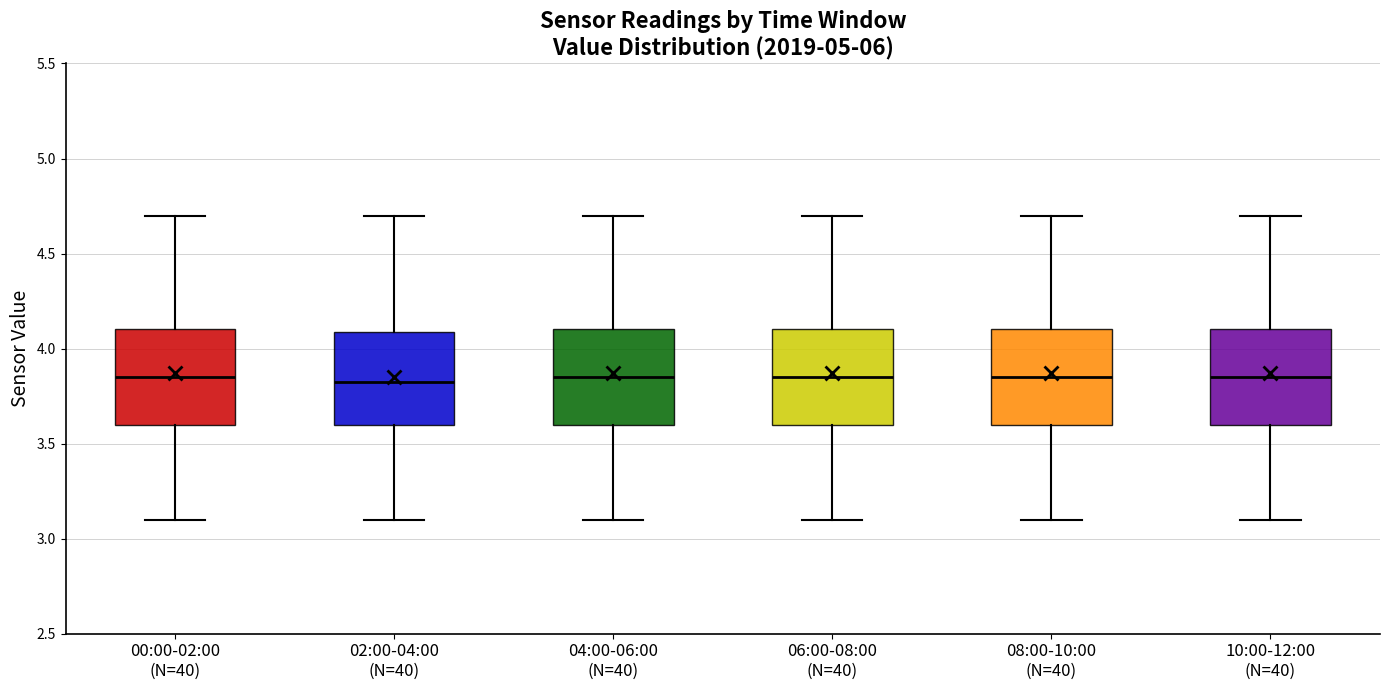

Reading left to right, transcribe this box plot: for each box, give where its median line is, the range the box spans, and where its two whiskers end, as read against the y-axis. The values are not printed on the chart, so give them approximately, as read against the axis.

00:00-02:00 (N=40): median 3.85, box 3.60 to 4.10, whiskers 3.10 to 4.70
02:00-04:00 (N=40): median 3.85, box 3.60 to 4.10, whiskers 3.10 to 4.70
04:00-06:00 (N=40): median 3.85, box 3.60 to 4.10, whiskers 3.10 to 4.70
06:00-08:00 (N=40): median 3.85, box 3.60 to 4.10, whiskers 3.10 to 4.70
08:00-10:00 (N=40): median 3.85, box 3.60 to 4.10, whiskers 3.10 to 4.70
10:00-12:00 (N=40): median 3.85, box 3.60 to 4.10, whiskers 3.10 to 4.70